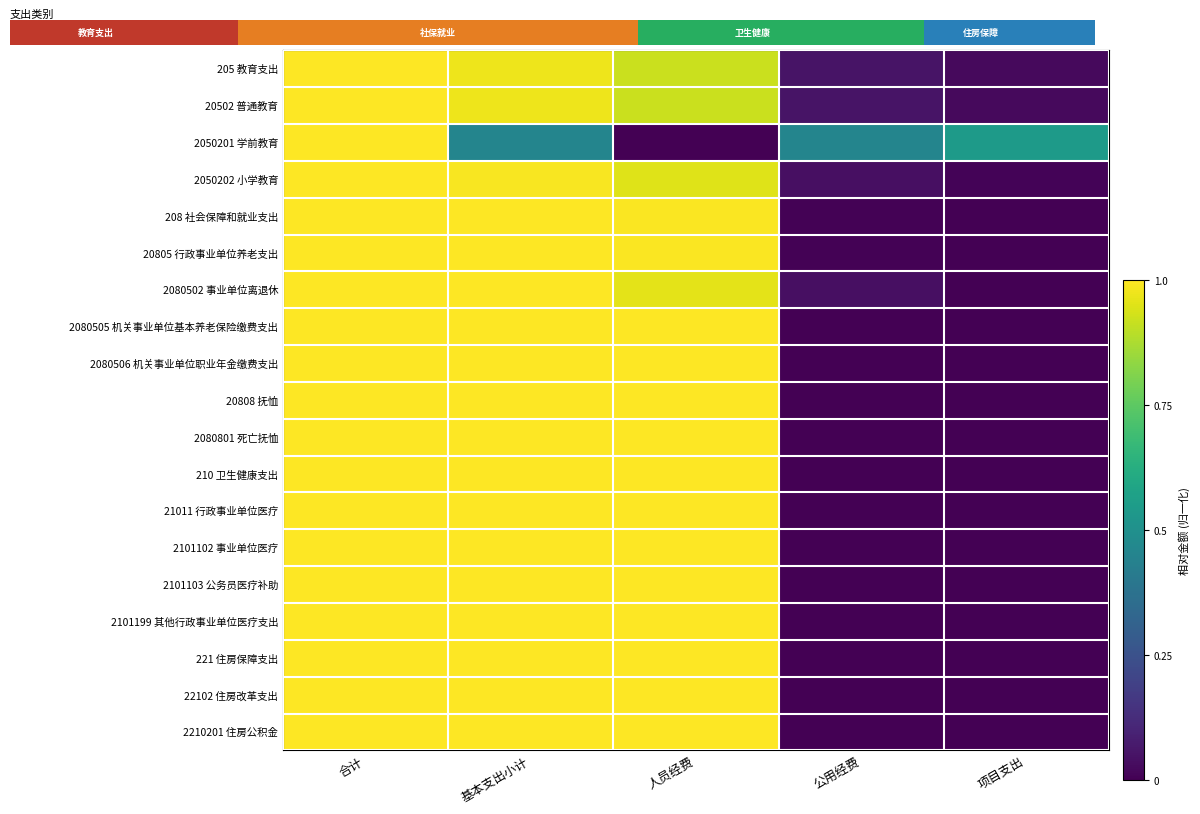

Which series has the largest total across all categories?

208 社会保障和就业支出